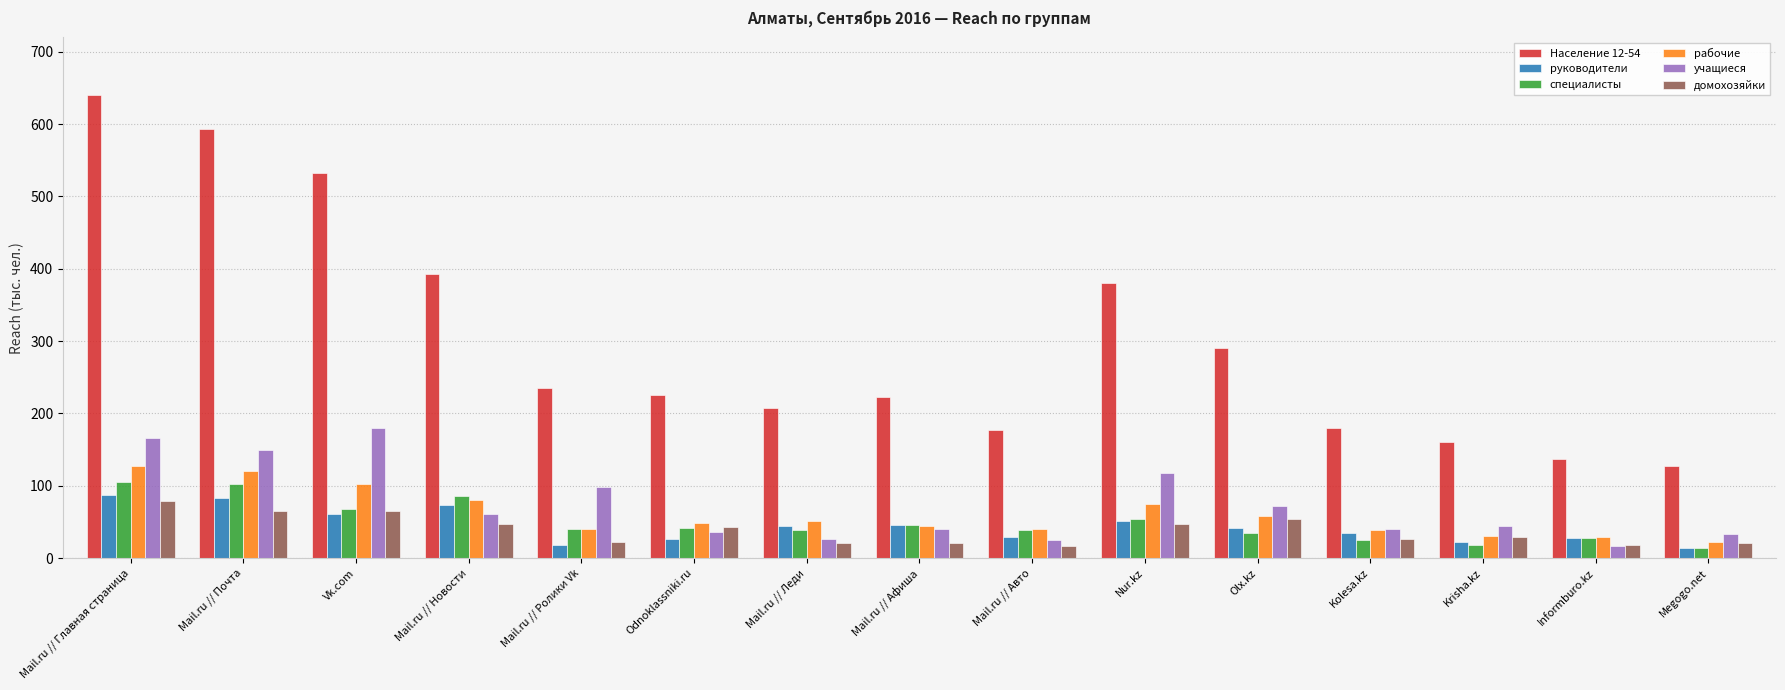

The рабочие series shows 44.6 at Mail.ru // Главная страница. True or false?

False